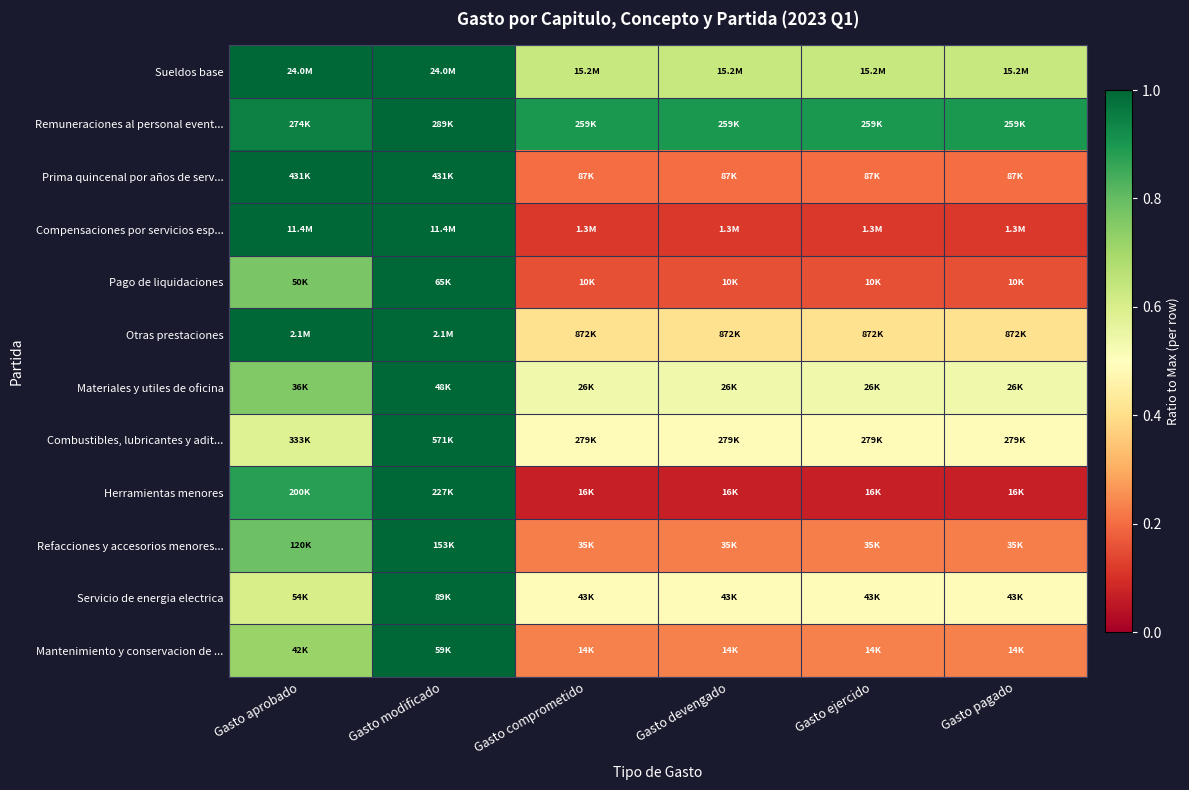

Reading left to right, transcribe all the data shown in this chart.

Sueldos base: Gasto aprobado=1.0	Gasto modificado=1.0	Gasto comprometido=0.6	Gasto devengado=0.6	Gasto ejercido=0.6	Gasto pagado=0.6
Remuneraciones al personal event...: Gasto aprobado=0.9	Gasto modificado=1.0	Gasto comprometido=0.9	Gasto devengado=0.9	Gasto ejercido=0.9	Gasto pagado=0.9
Prima quincenal por años de serv...: Gasto aprobado=1.0	Gasto modificado=1.0	Gasto comprometido=0.2	Gasto devengado=0.2	Gasto ejercido=0.2	Gasto pagado=0.2
Compensaciones por servicios esp...: Gasto aprobado=1.0	Gasto modificado=1.0	Gasto comprometido=0.1	Gasto devengado=0.1	Gasto ejercido=0.1	Gasto pagado=0.1
Pago de liquidaciones: Gasto aprobado=0.8	Gasto modificado=1.0	Gasto comprometido=0.2	Gasto devengado=0.2	Gasto ejercido=0.2	Gasto pagado=0.2
Otras prestaciones: Gasto aprobado=1.0	Gasto modificado=1.0	Gasto comprometido=0.4	Gasto devengado=0.4	Gasto ejercido=0.4	Gasto pagado=0.4
Materiales y utiles de oficina: Gasto aprobado=0.8	Gasto modificado=1.0	Gasto comprometido=0.5	Gasto devengado=0.5	Gasto ejercido=0.5	Gasto pagado=0.5
Combustibles, lubricantes y adit...: Gasto aprobado=0.6	Gasto modificado=1.0	Gasto comprometido=0.5	Gasto devengado=0.5	Gasto ejercido=0.5	Gasto pagado=0.5
Herramientas menores: Gasto aprobado=0.9	Gasto modificado=1.0	Gasto comprometido=0.1	Gasto devengado=0.1	Gasto ejercido=0.1	Gasto pagado=0.1
Refacciones y accesorios menores...: Gasto aprobado=0.8	Gasto modificado=1.0	Gasto comprometido=0.2	Gasto devengado=0.2	Gasto ejercido=0.2	Gasto pagado=0.2
Servicio de energia electrica: Gasto aprobado=0.6	Gasto modificado=1.0	Gasto comprometido=0.5	Gasto devengado=0.5	Gasto ejercido=0.5	Gasto pagado=0.5
Mantenimiento y conservacion de ...: Gasto aprobado=0.7	Gasto modificado=1.0	Gasto comprometido=0.2	Gasto devengado=0.2	Gasto ejercido=0.2	Gasto pagado=0.2